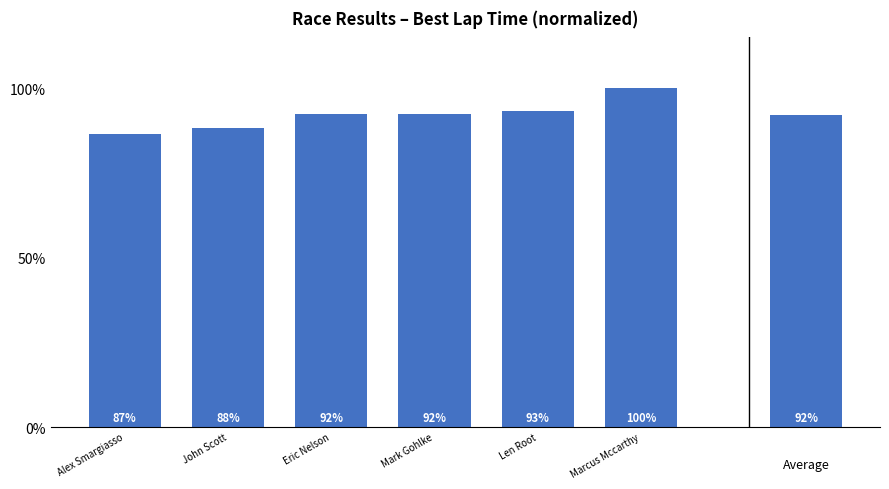

Does the chart contain any negative values?

No